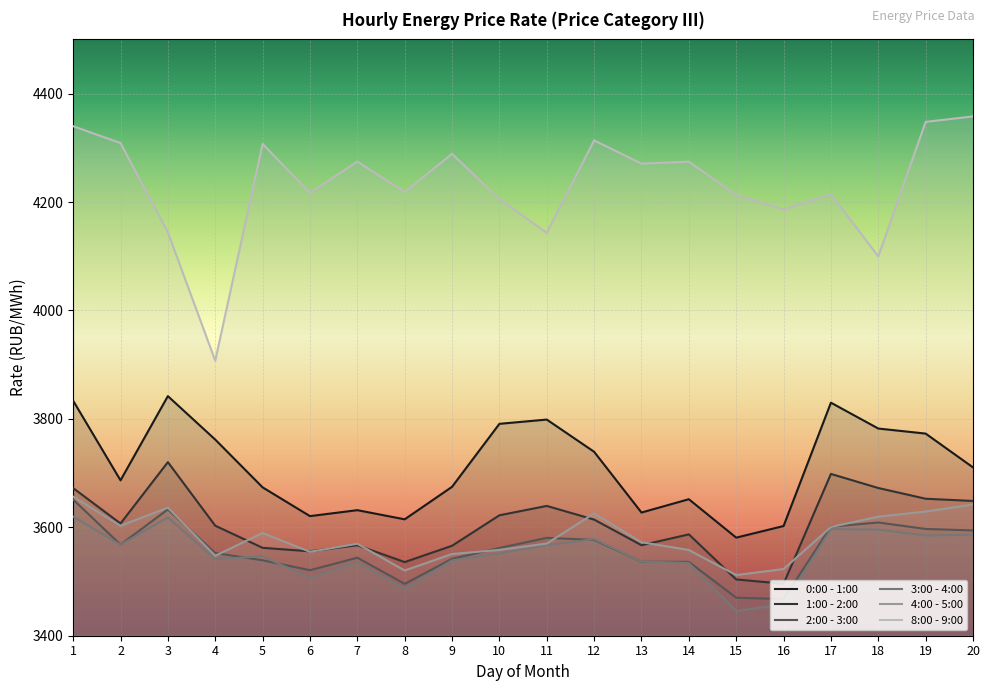

In 3:00 - 4:00, how many points are lower than both neighbors (excluding endpoints)?

6